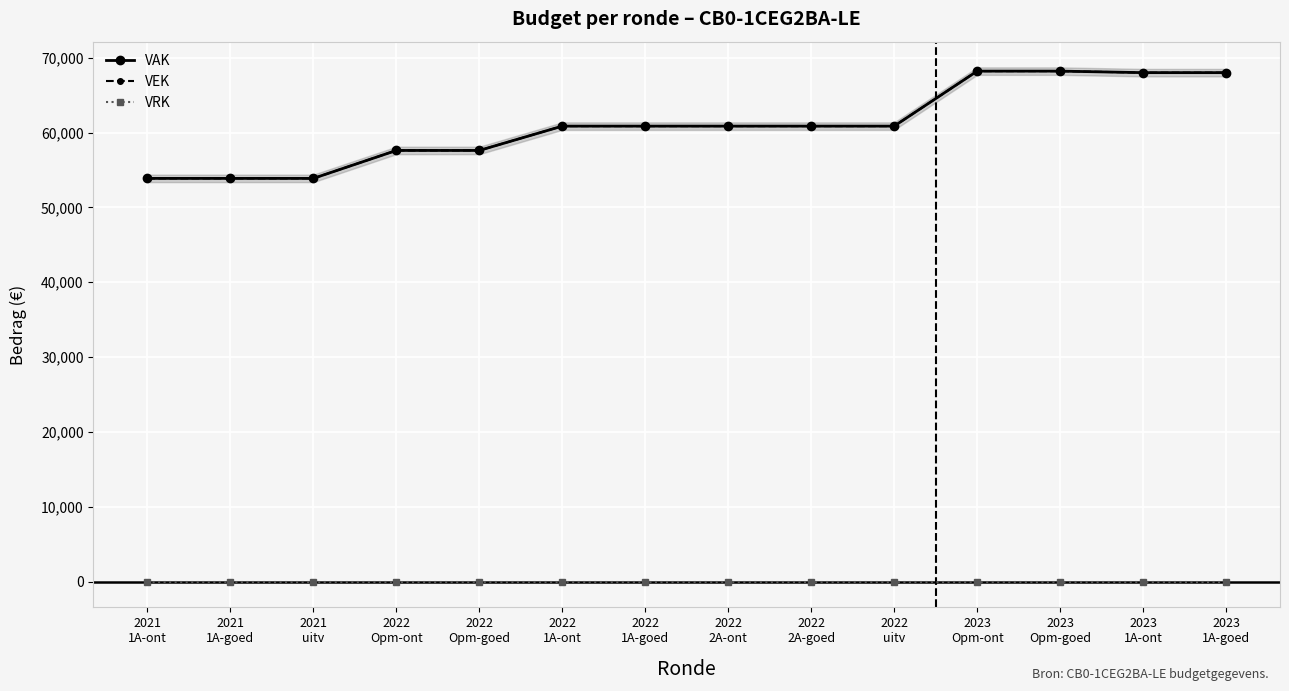

What is the maximum value shown in the chart?

68207